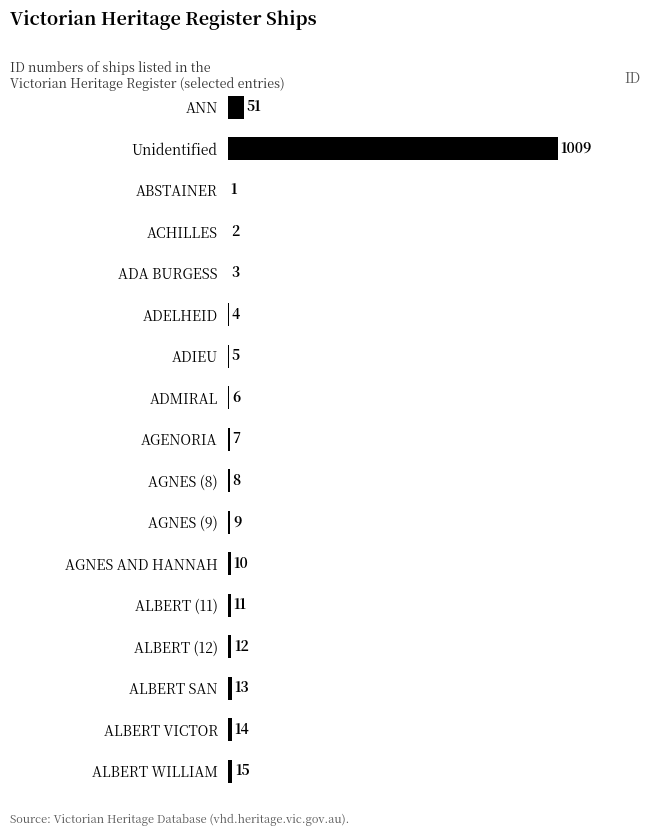

What is the change in value from Unidentified to ACHILLES?

-1007